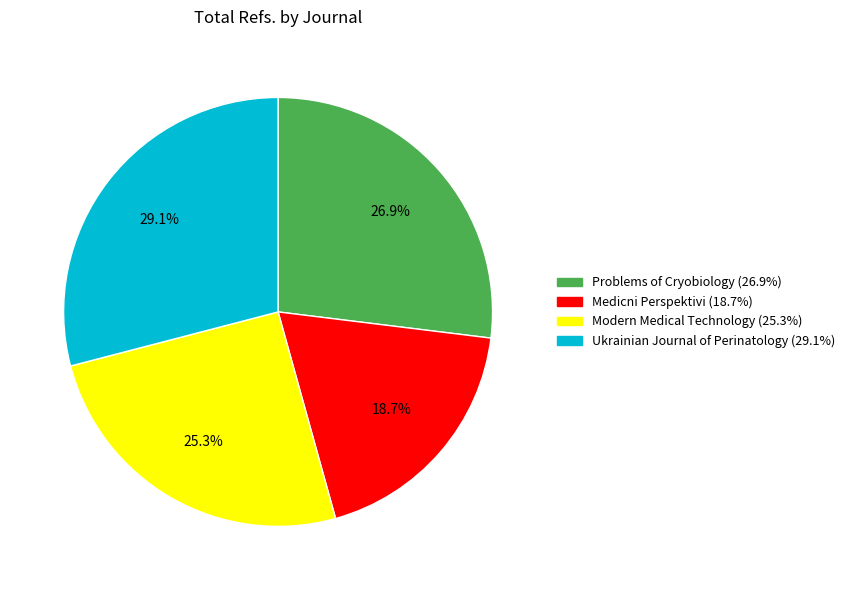

Does any single category account for the majority?

No